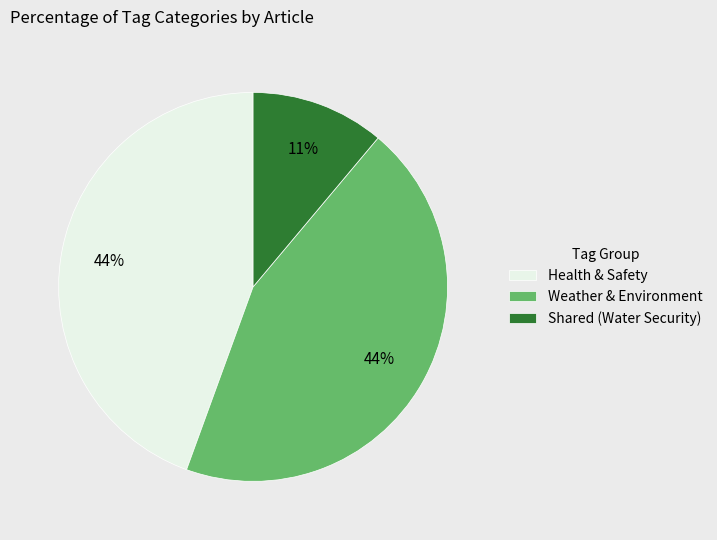

Which slice is the smallest?

Shared (Water Security)